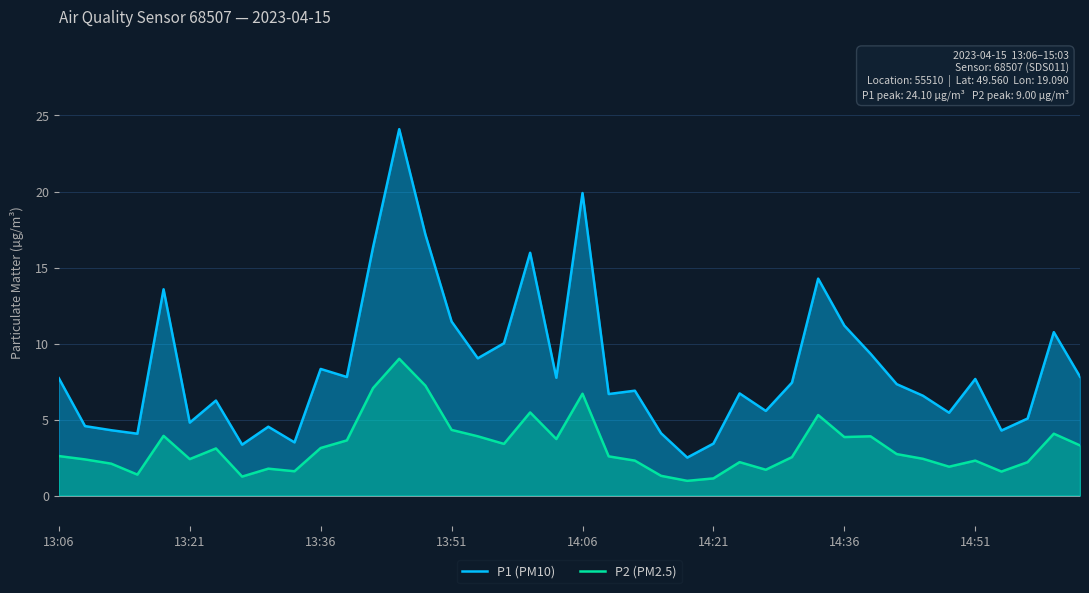

True or false: P1 (PM10) and P2 (PM2.5) intersect in this chart.

False